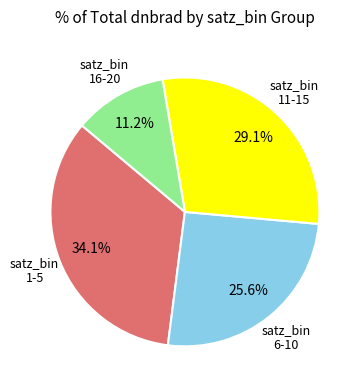

Is there any slice that represents more than half of the pie?

No